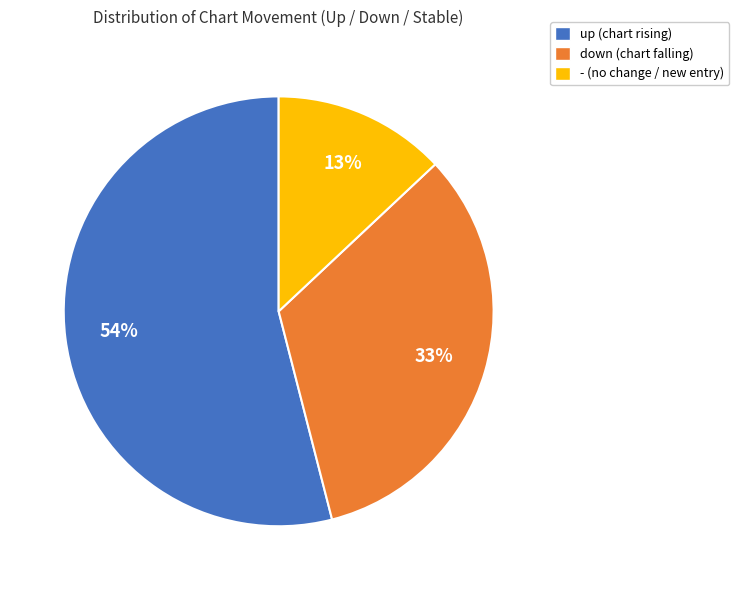

To the nearest percent, what portion does - represent?

13%